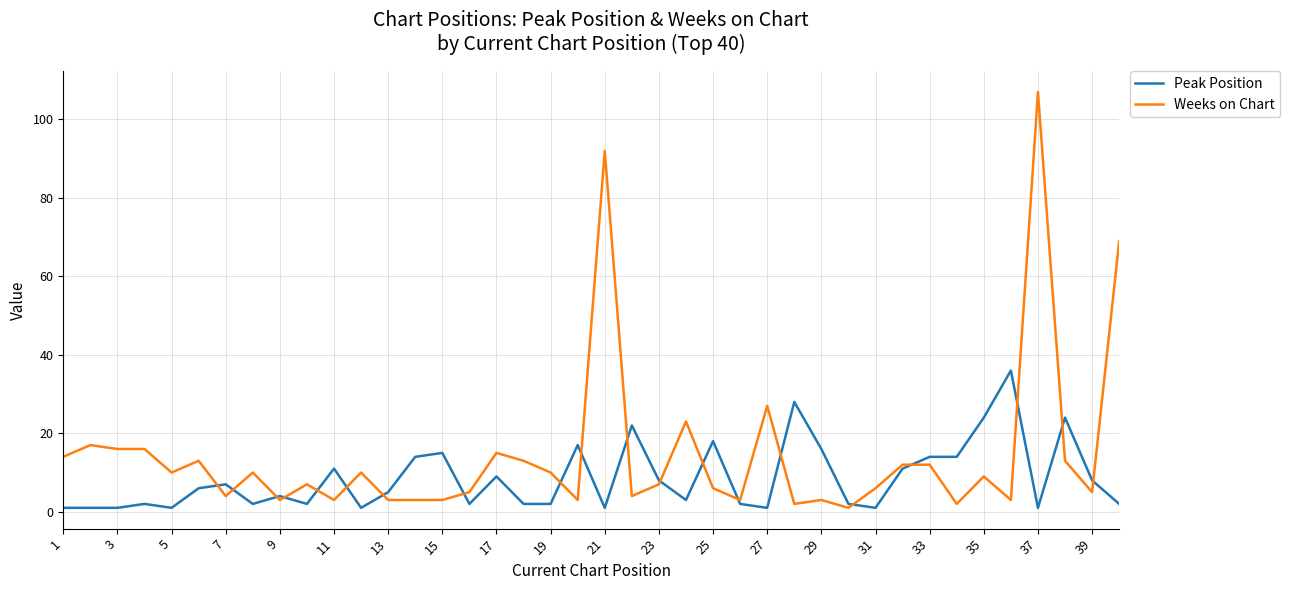

Which series has the widest spread of values?

Weeks on Chart